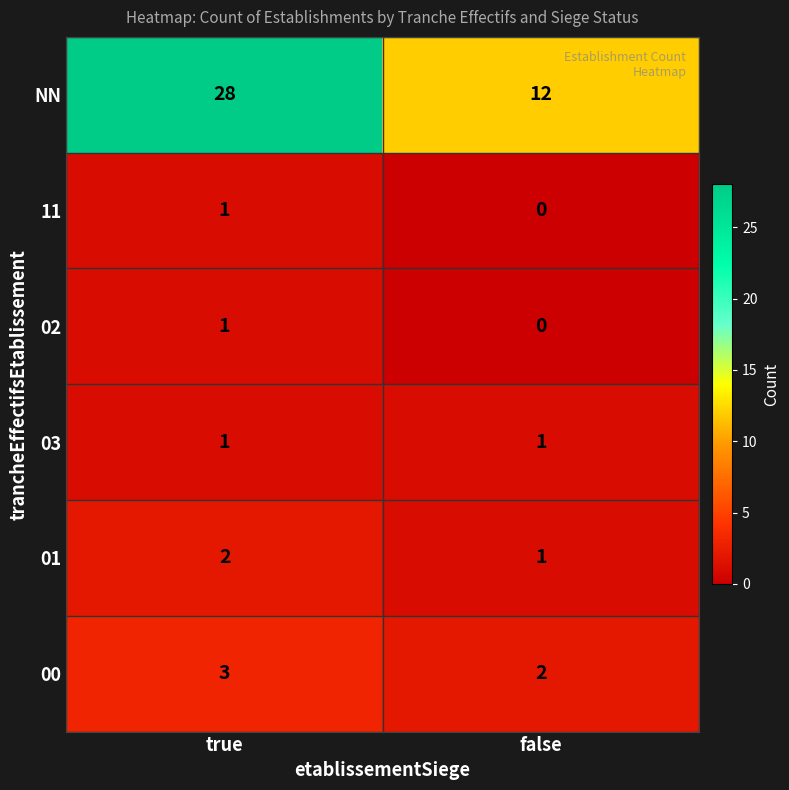

How many series are shown in this chart?

6